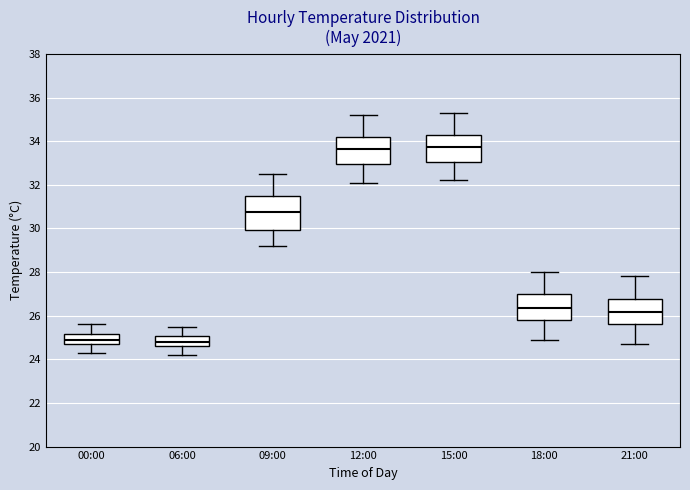

Comparing the boxes themselves (not the whiskers), which one is the tallest?

09:00